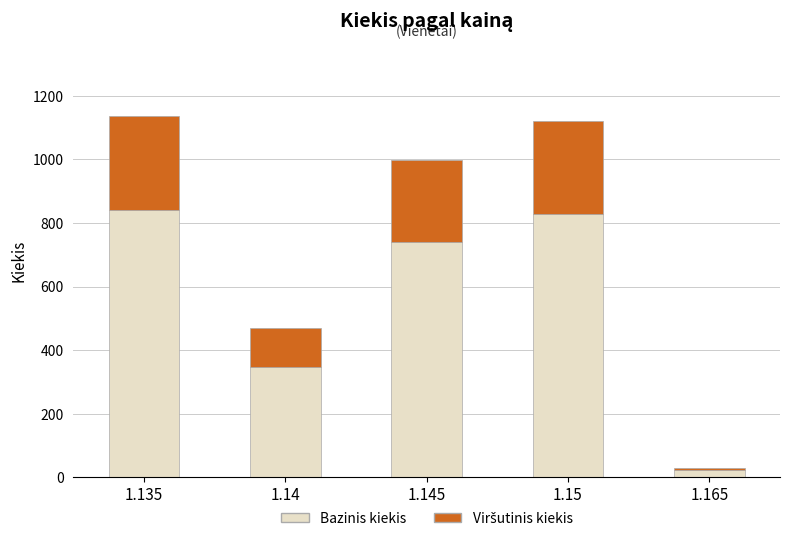

How many data points does each series have?

5